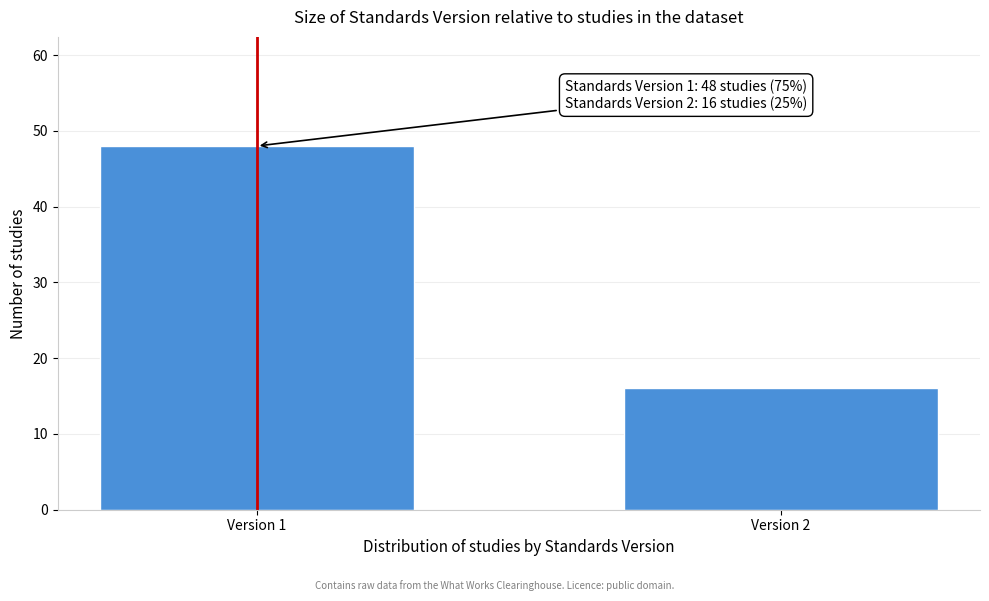

Reading left to right, list all the values displayed in this chart.

48	16